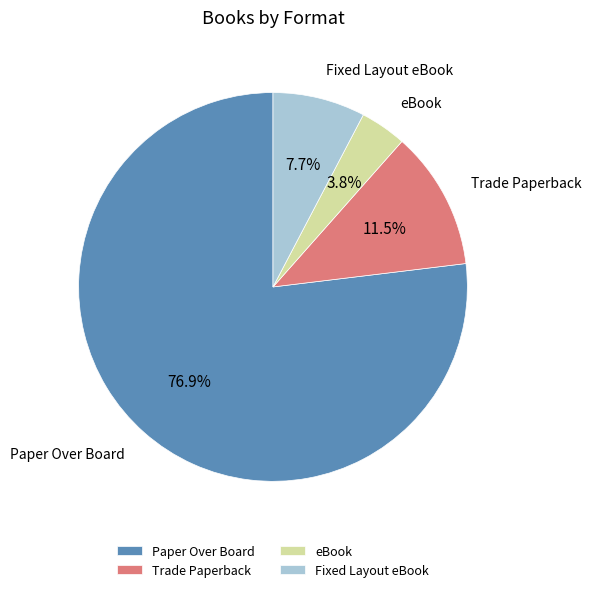

To the nearest percent, what percentage of the pie is Paper Over Board?

77%